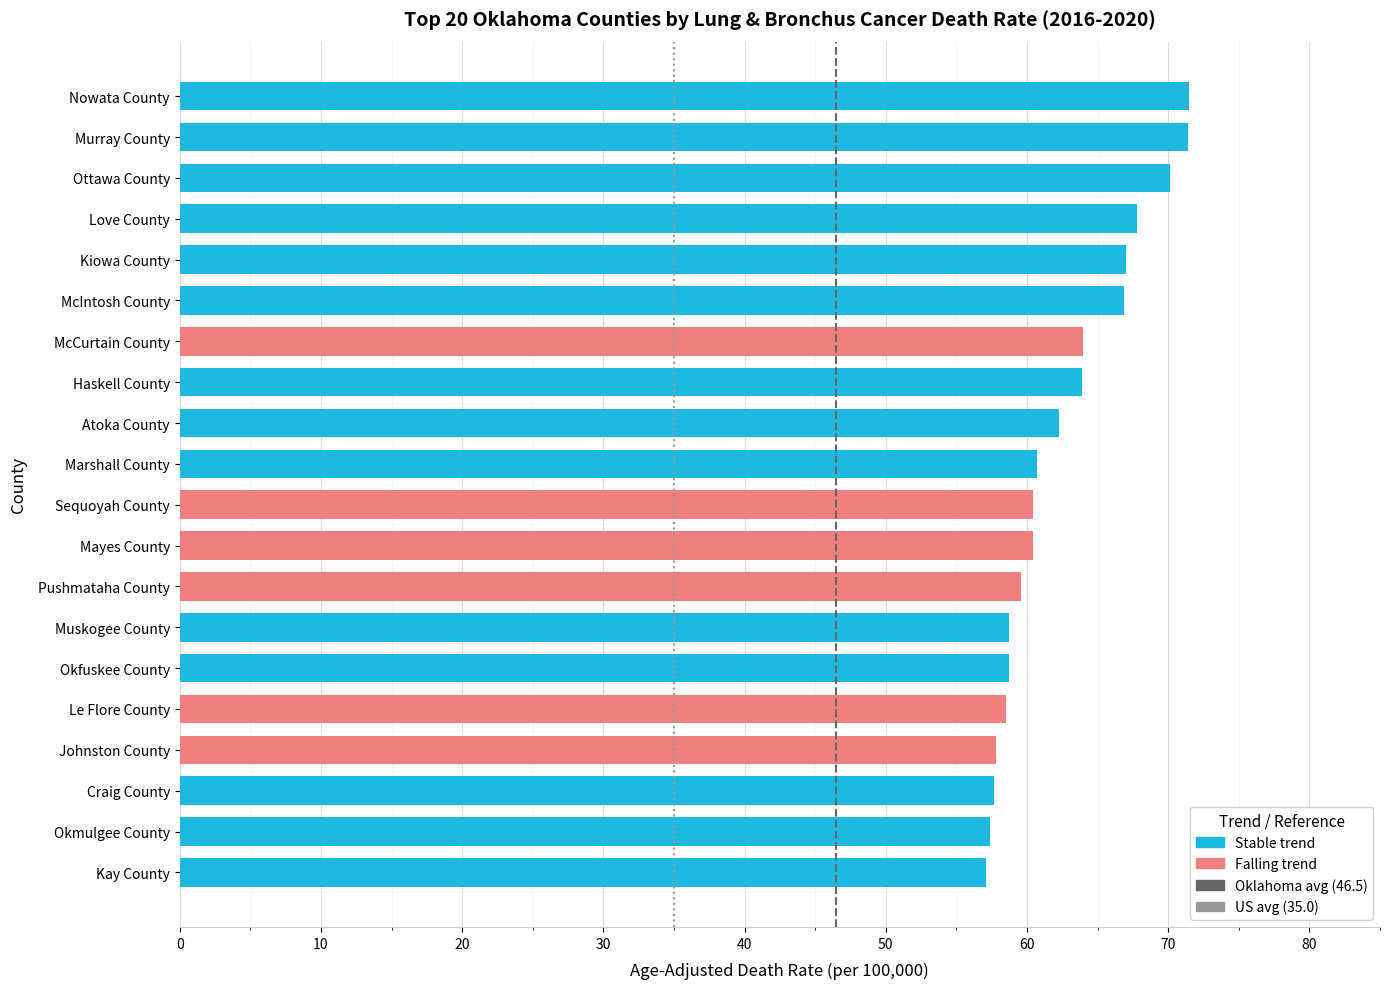

How many distinct data groups are displayed?

1